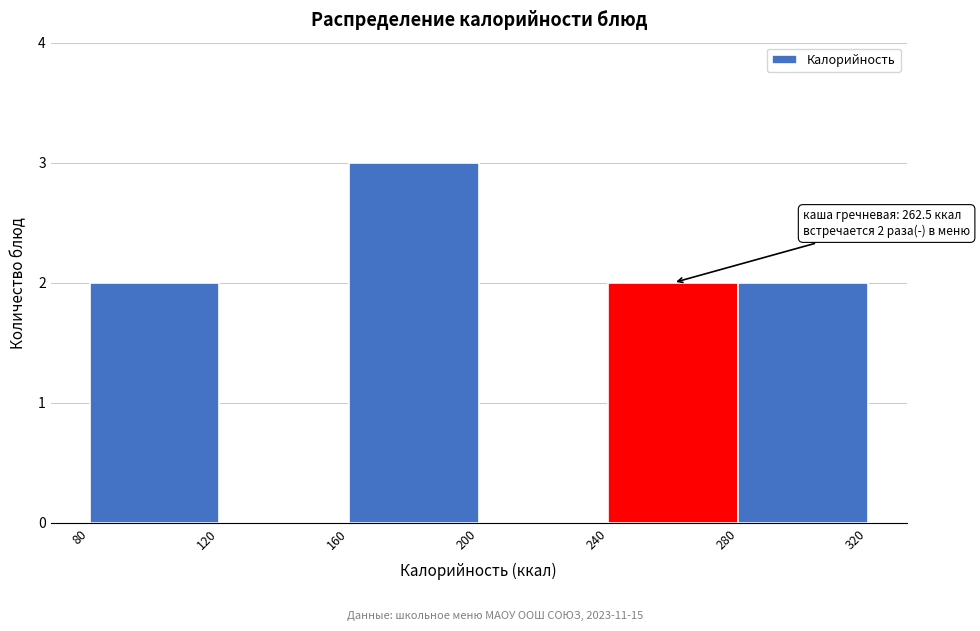

Which range on the x-axis has the tallest bar?

160 to 200